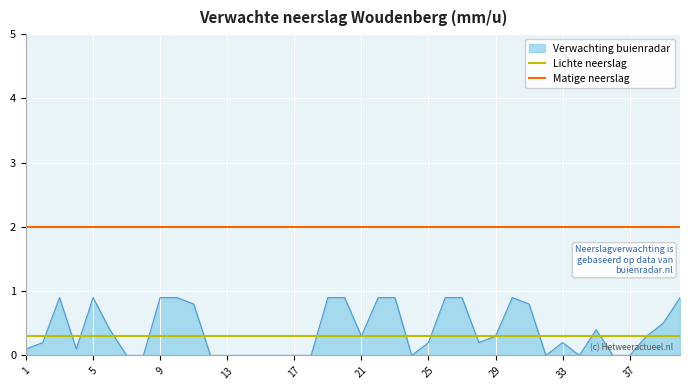

Which series has the widest spread of values?

Verwachting buienradar